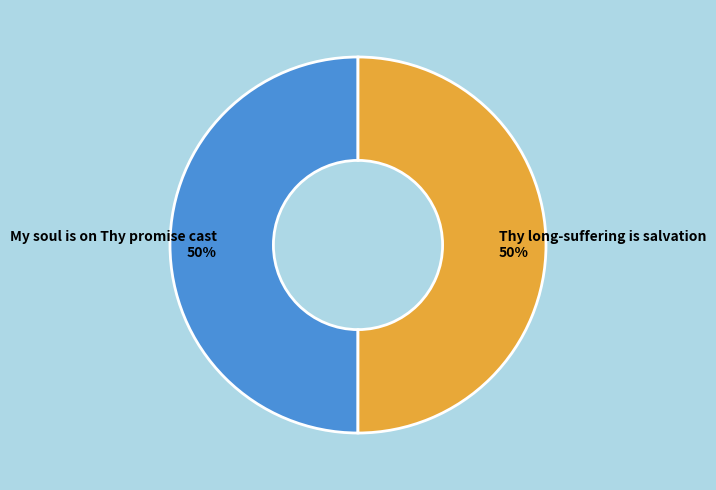

To the nearest percent, what is the average slice percentage?

50%